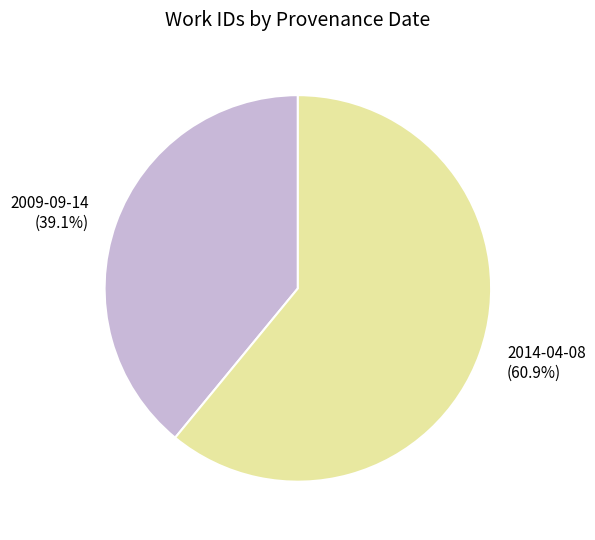

The 2014-04-08 slice represents 61% of the pie. True or false?

True